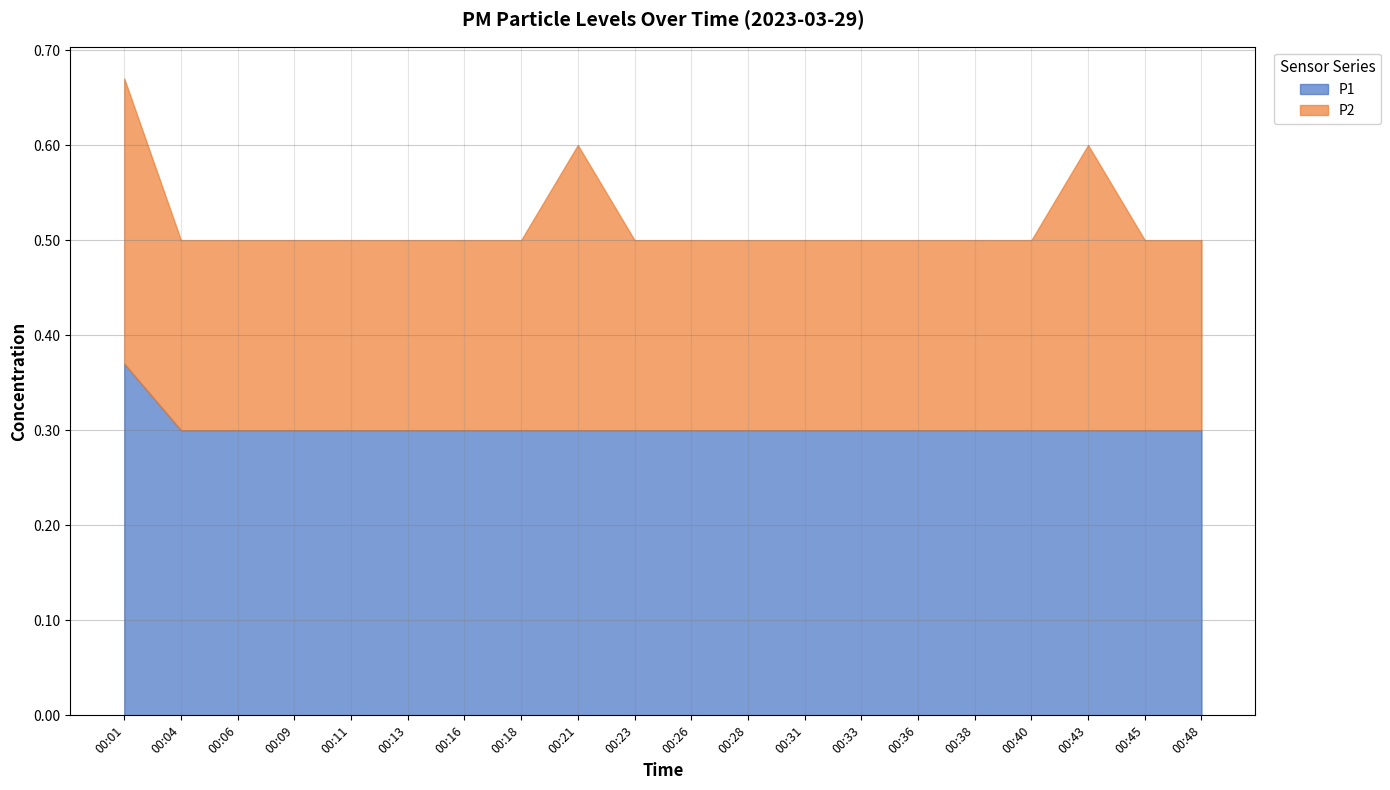

Where is P1 nearest to the value 0?

00:04